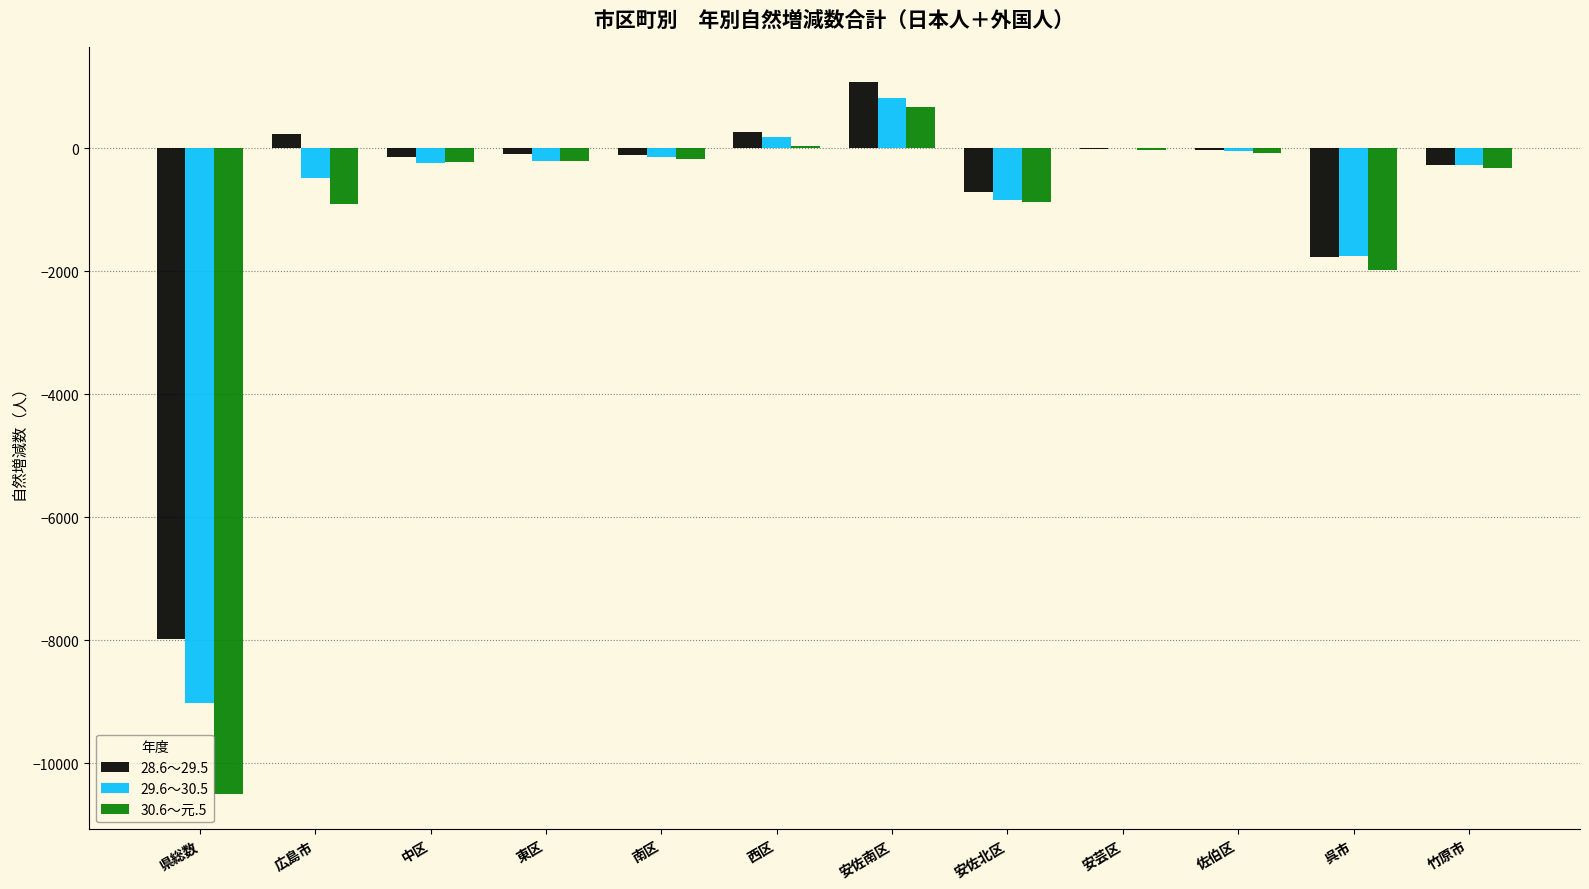

What is the maximum value for 30.6～元.5?

662